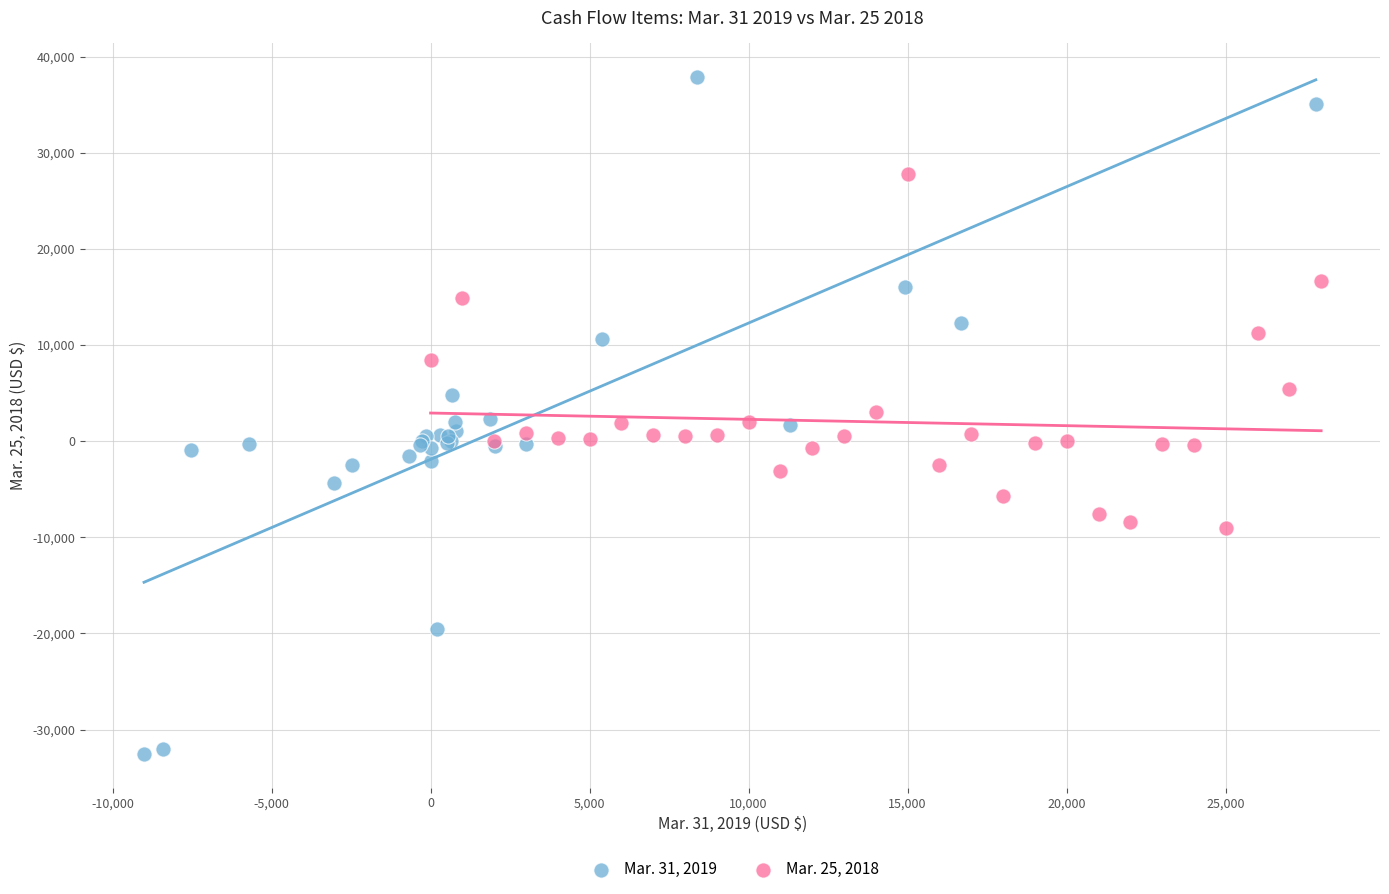

Which series reaches the maximum Y coordinate?

Mar. 31, 2019